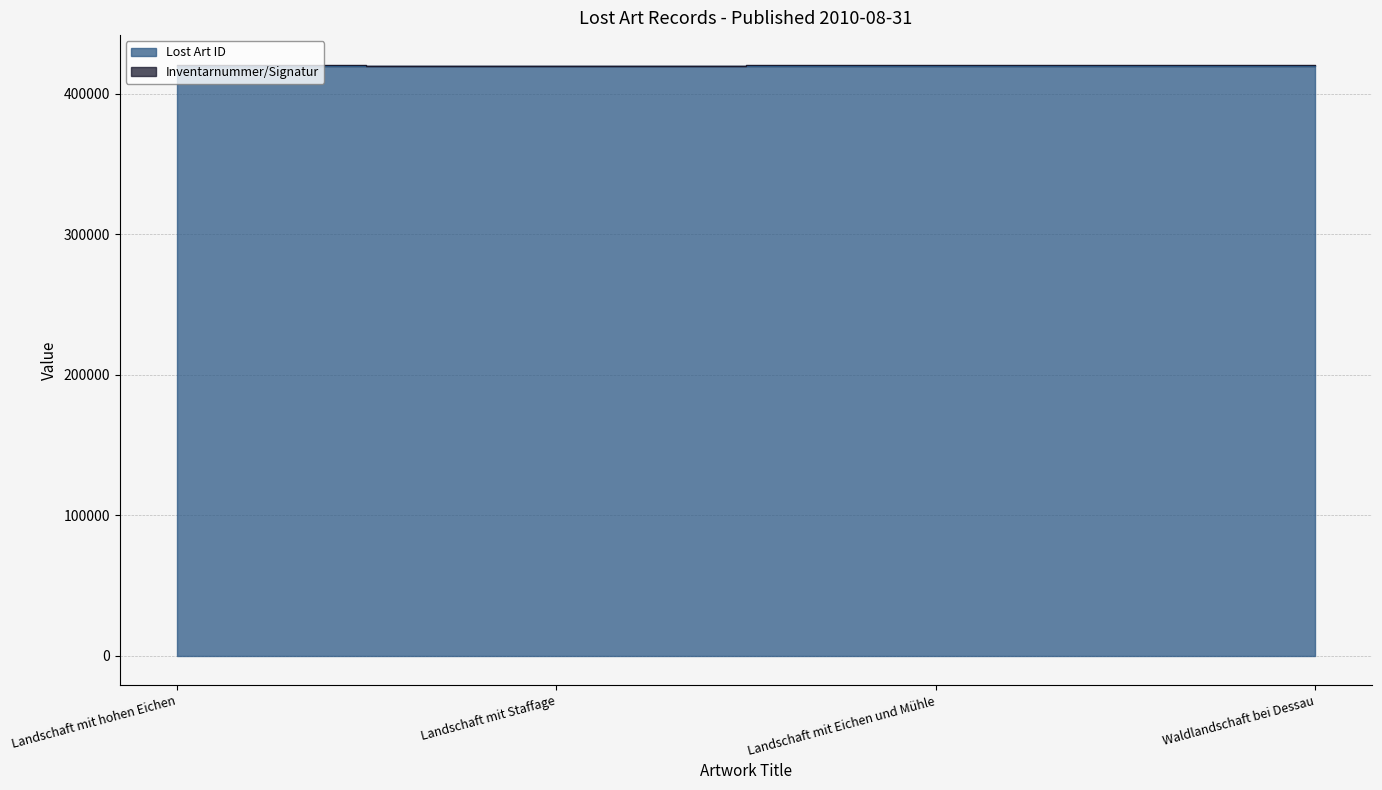

What is the label of the 2nd point from the left?

Landschaft mit Staffage